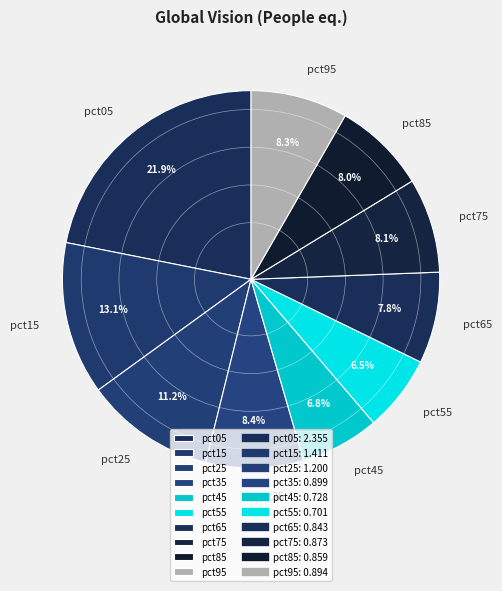

How many slices are in this pie chart?

10